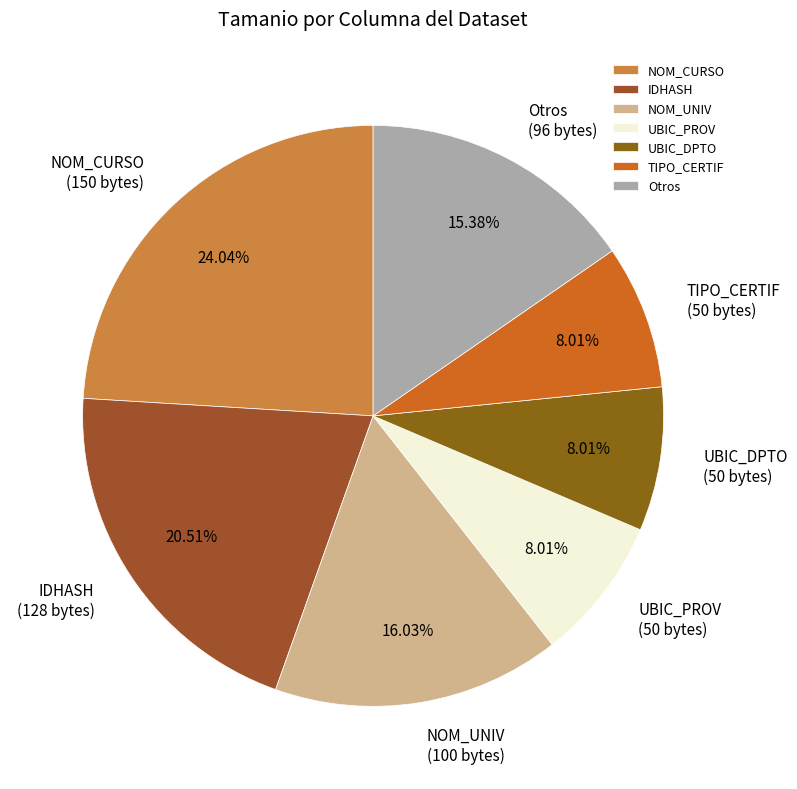

Does UBIC_PROV represent more than half of the total?

No